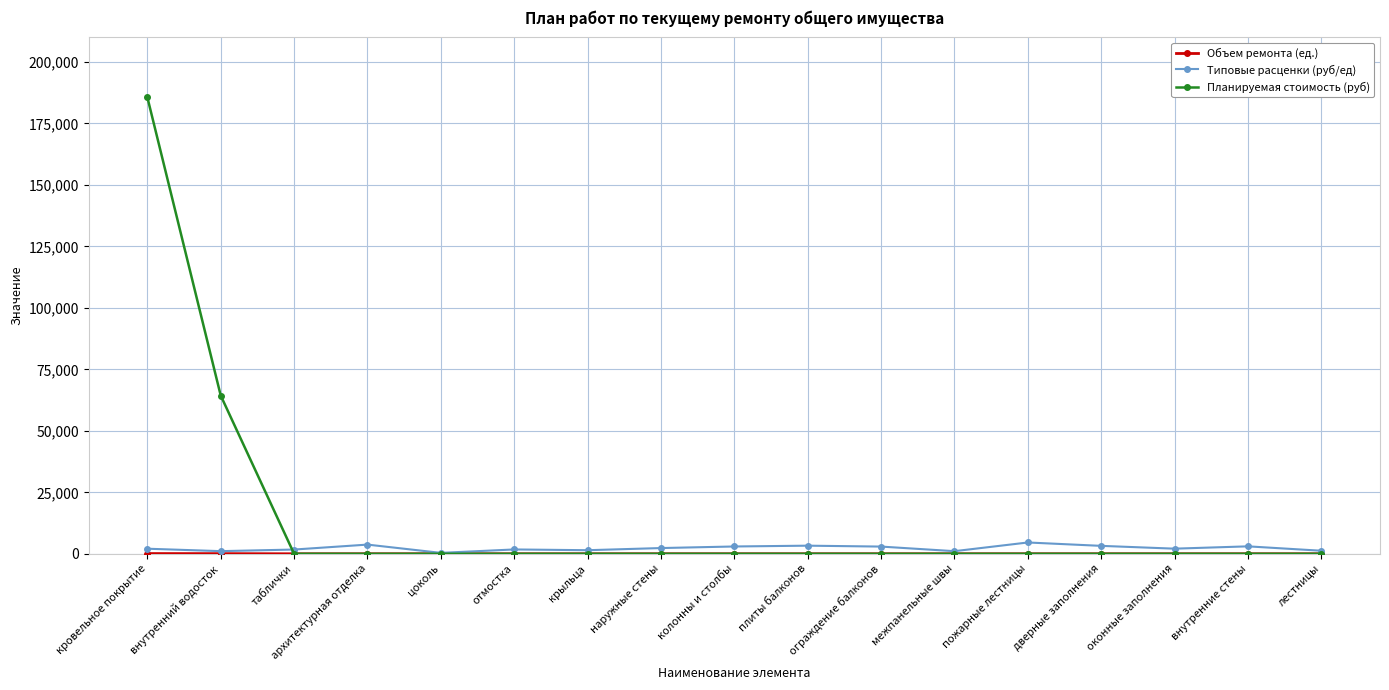

Is this an area chart (filled region under the line)?

No